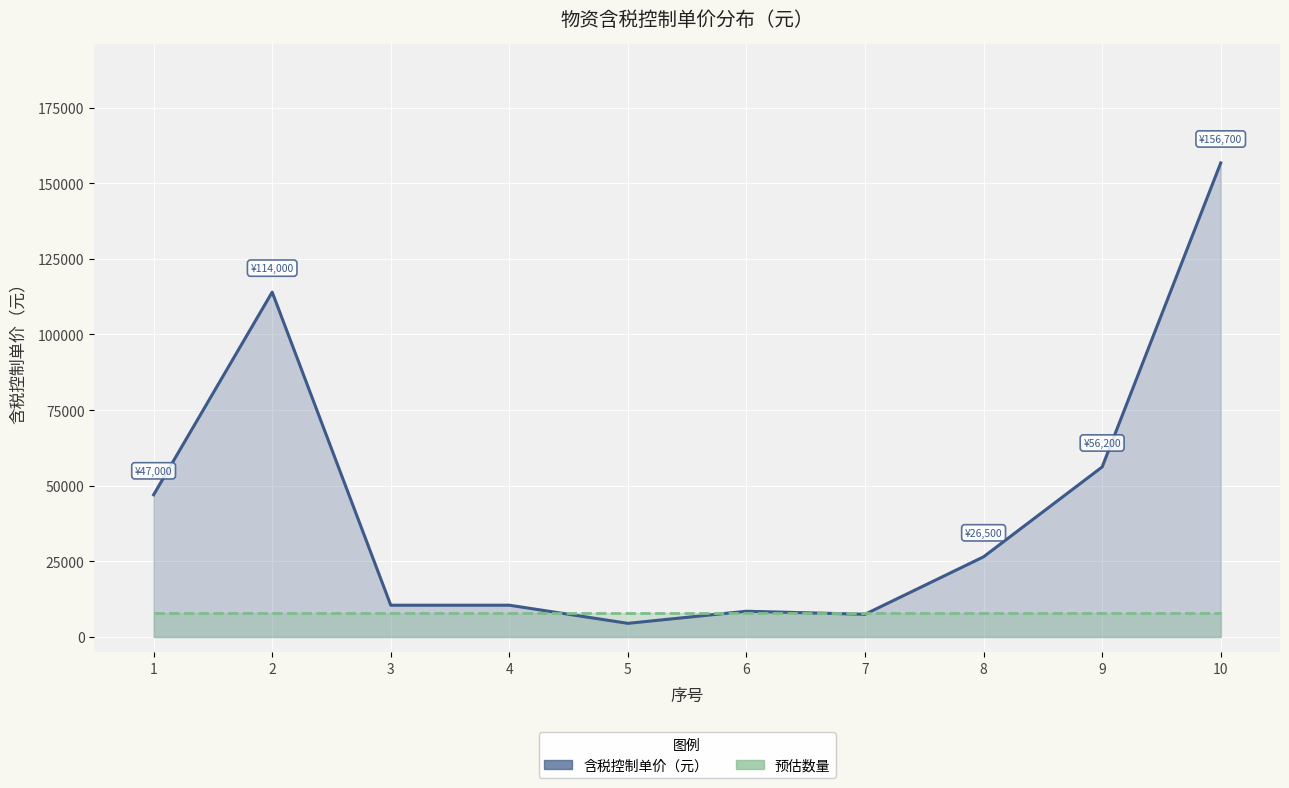

Rank the categories by 预估数量（×价格比例） value from lowest to highest.

1, 2, 3, 4, 5, 6, 7, 8, 9, 10